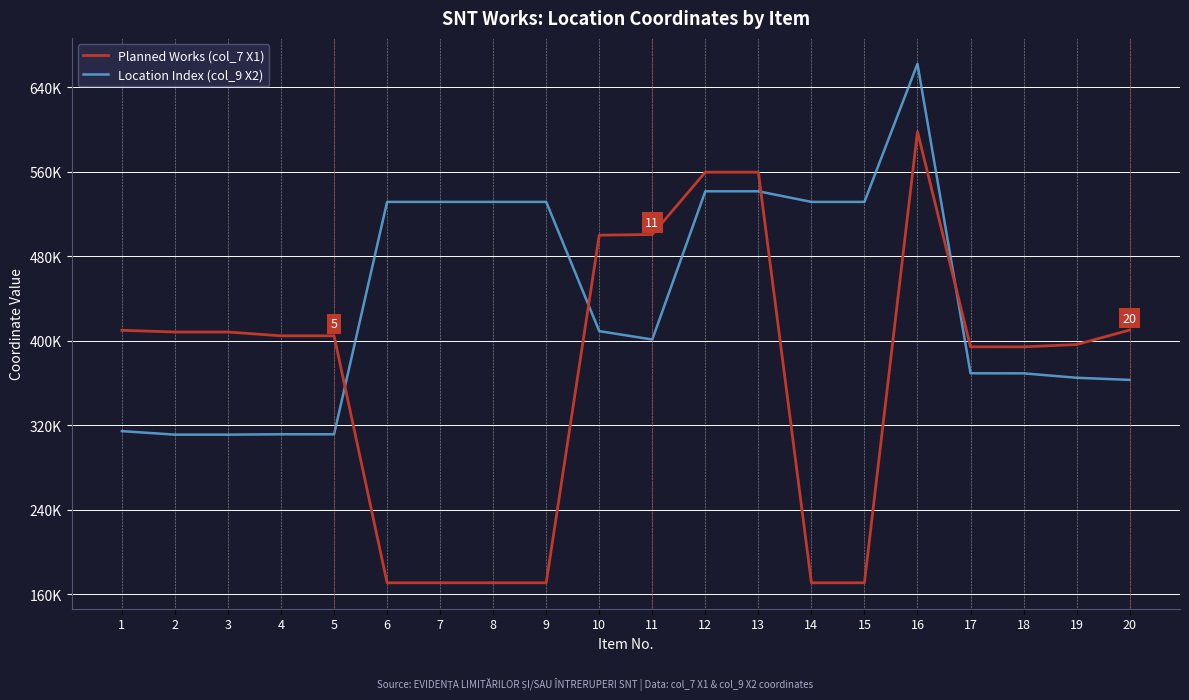

Does the chart have visible grid lines?

Yes